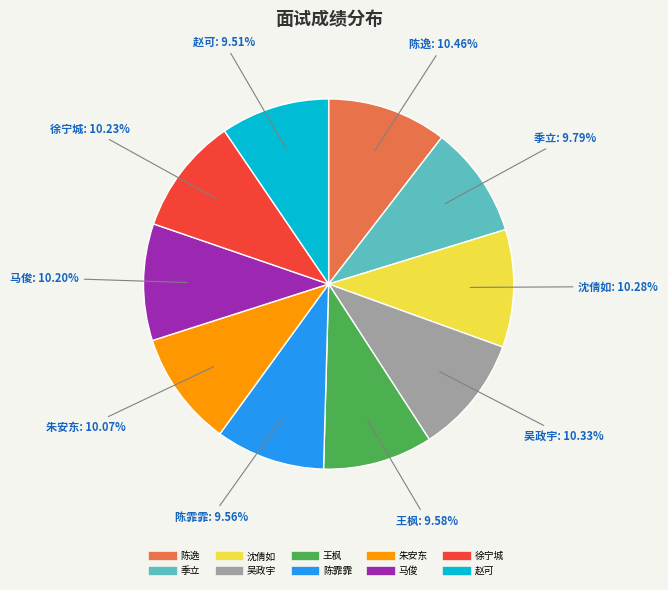

Does 赵可 represent more than half of the total?

No